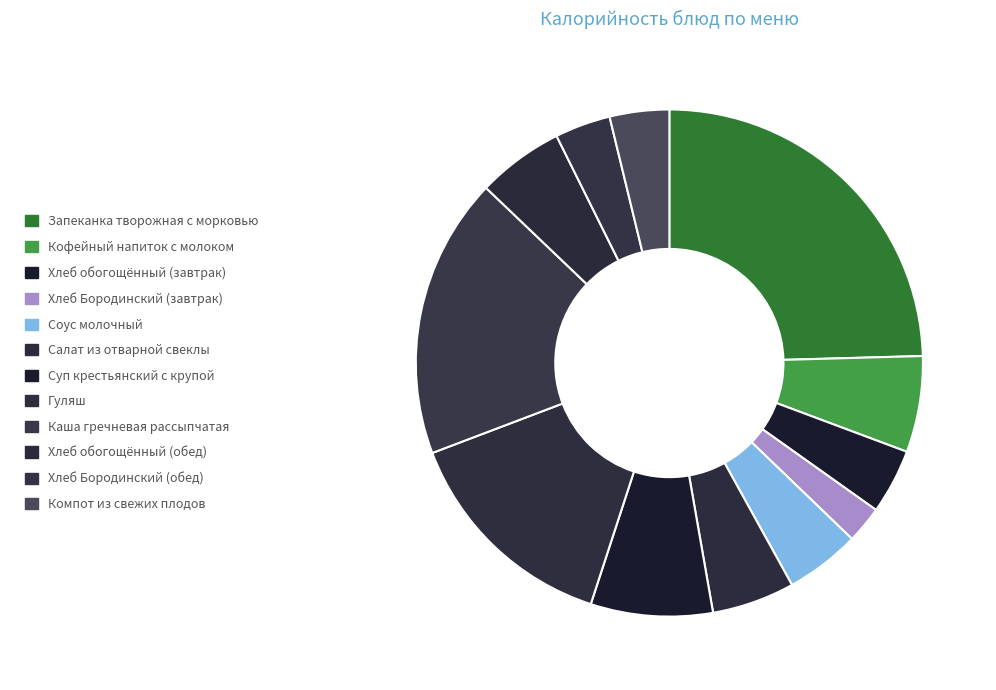

What percentage is the Запеканка творожная с морковью slice, to the nearest percent?

25%